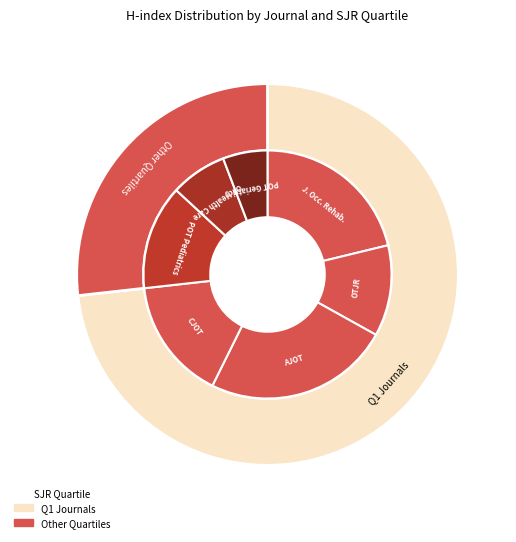

Which slice is the smallest?

Physical and Occupational Therapy in Geriatrics